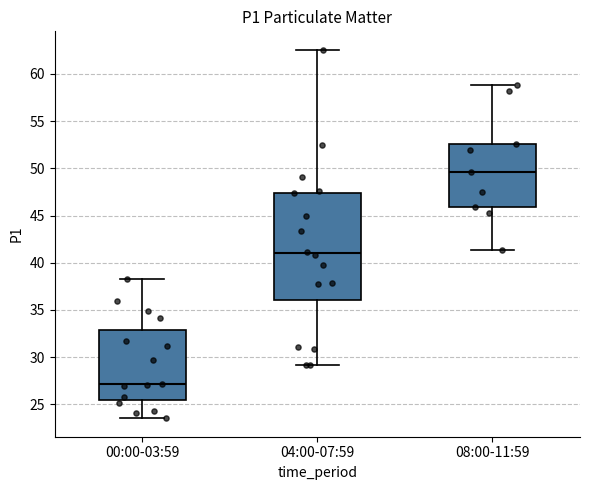

Which box has the lowest median line?

00:00-03:59